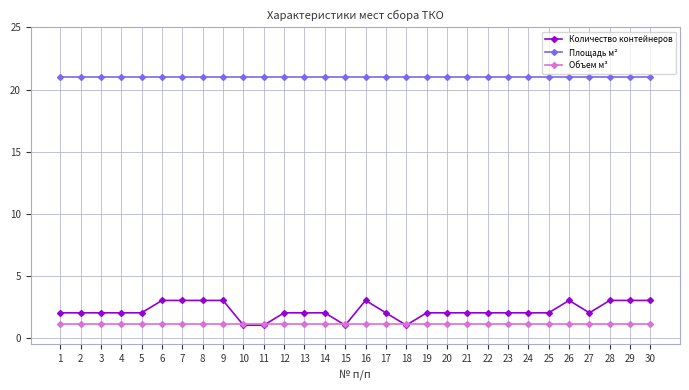

The Количество контейнеров series shows 1.0 at 11. True or false?

True